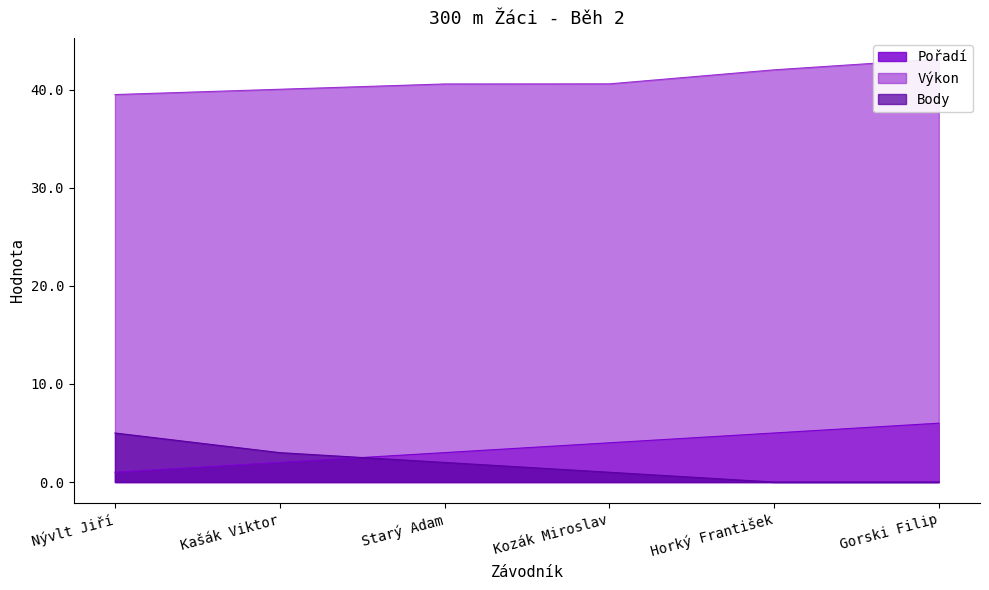

What is the average value of the Výkon series?

41.0